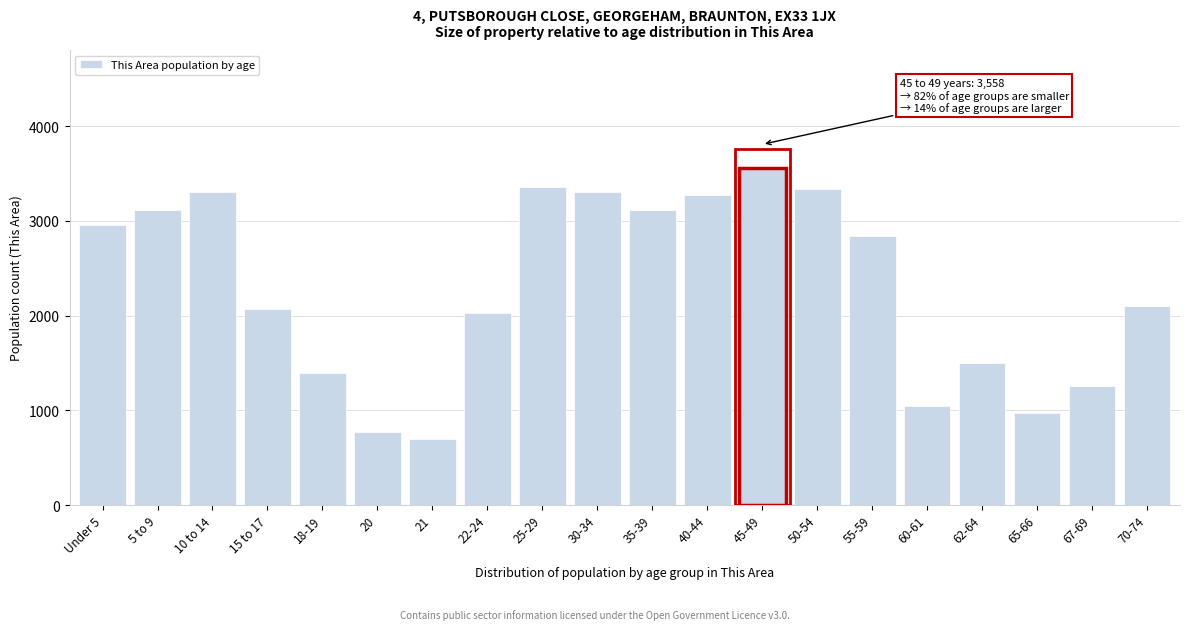

What is the value of the 4th bar from the left?

2075